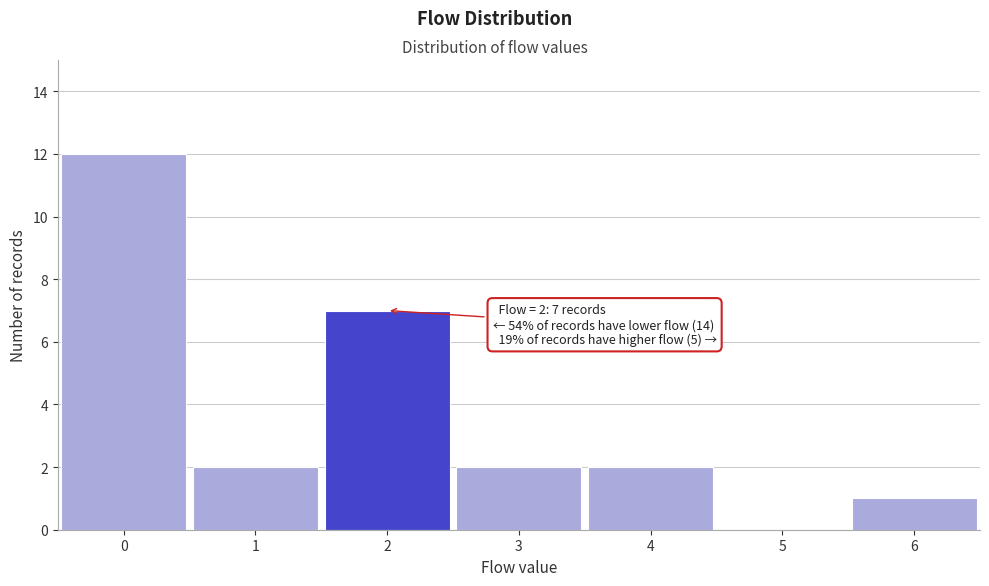

Over which range of the x-axis is the bar tallest?

-0.5 to 0.5